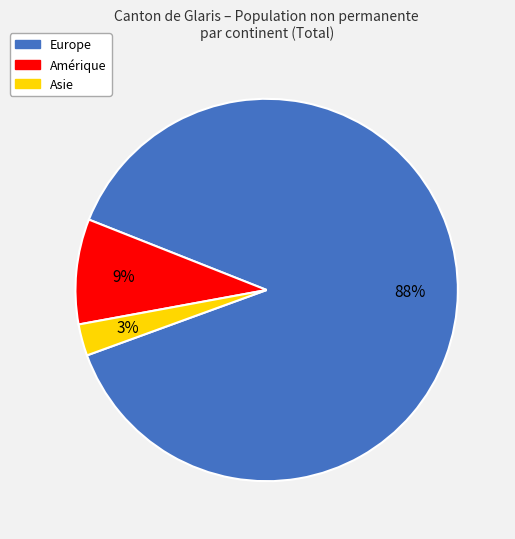

Do Europe and Amérique together represent more than half of the pie?

Yes